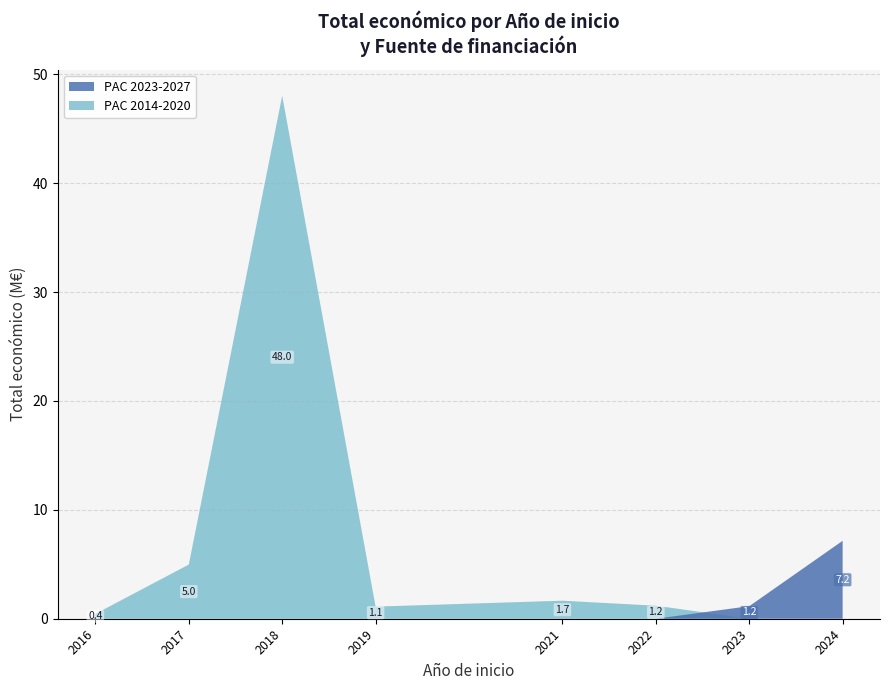

Reading left to right, transcribe all the data shown in this chart.

PAC 2023-2027: 2016=0.0	2017=0.0	2018=0.0	2019=0.0	2021=0.0	2022=0.0	2023=1.2	2024=7.2
PAC 2014-2020: 2016=0.4	2017=5.0	2018=48.0	2019=1.1	2021=1.7	2022=1.2	2023=0.0	2024=0.0